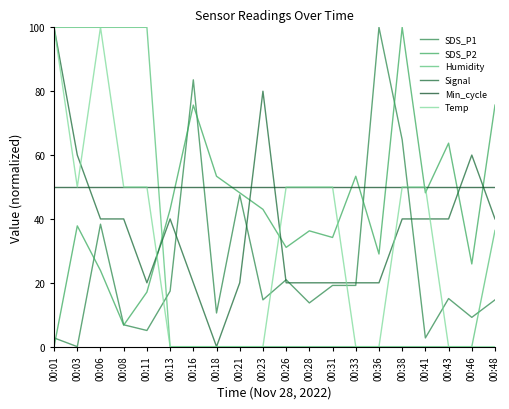

At which category does the chart reach its peak across all series?

00:36